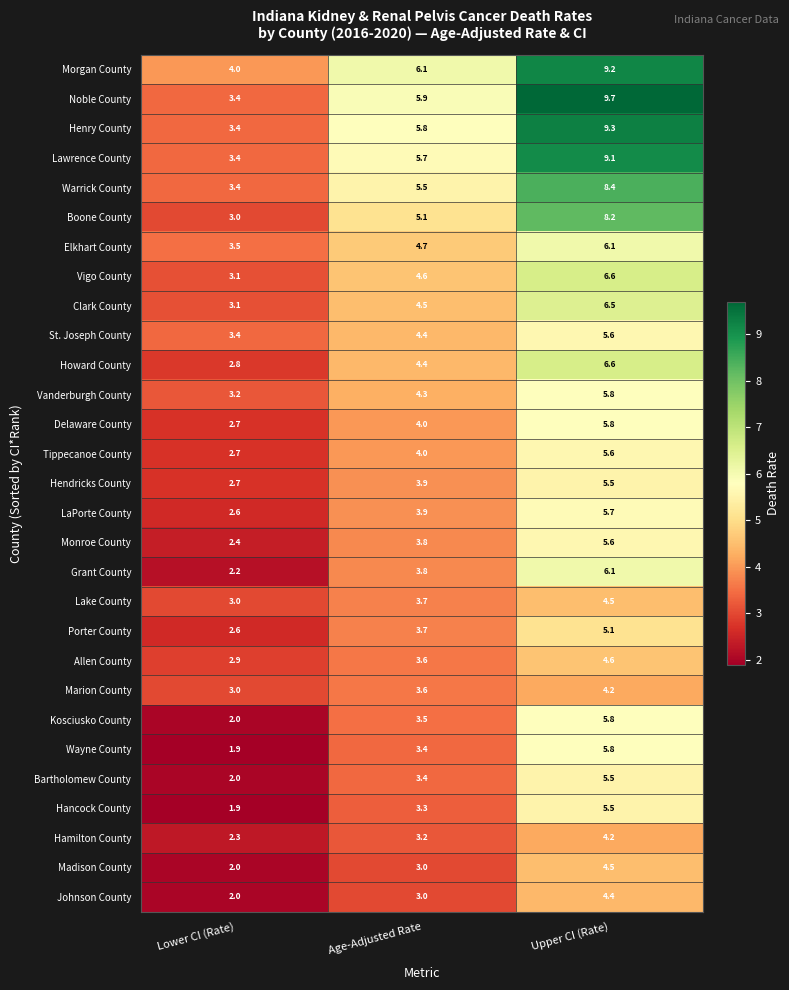

What is the difference between the highest and lowest values at Upper CI (Rate)?

5.5